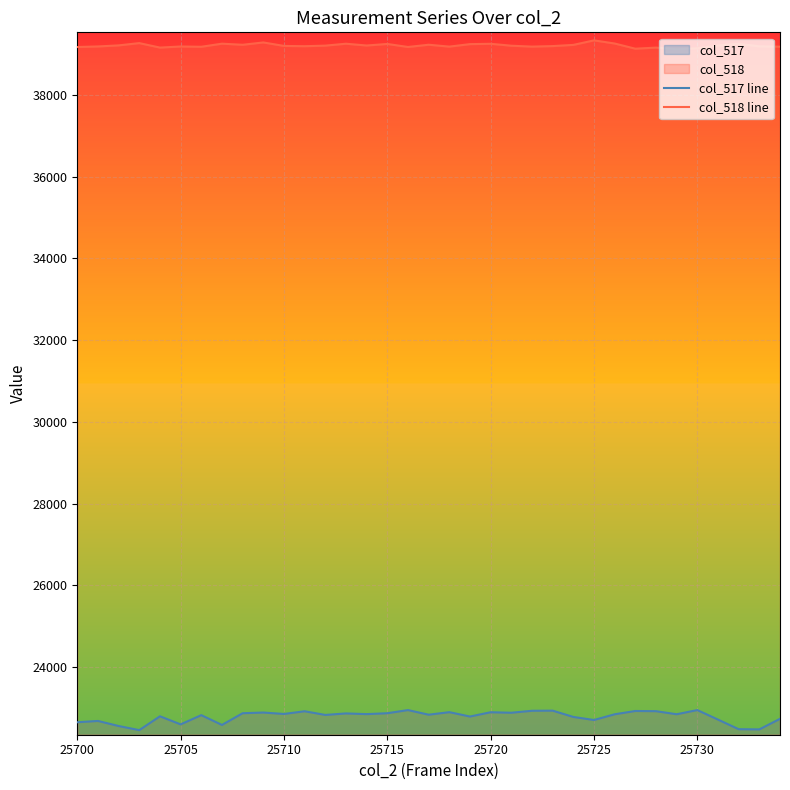

The col_518 line series shows 39340 at 25725. True or false?

True